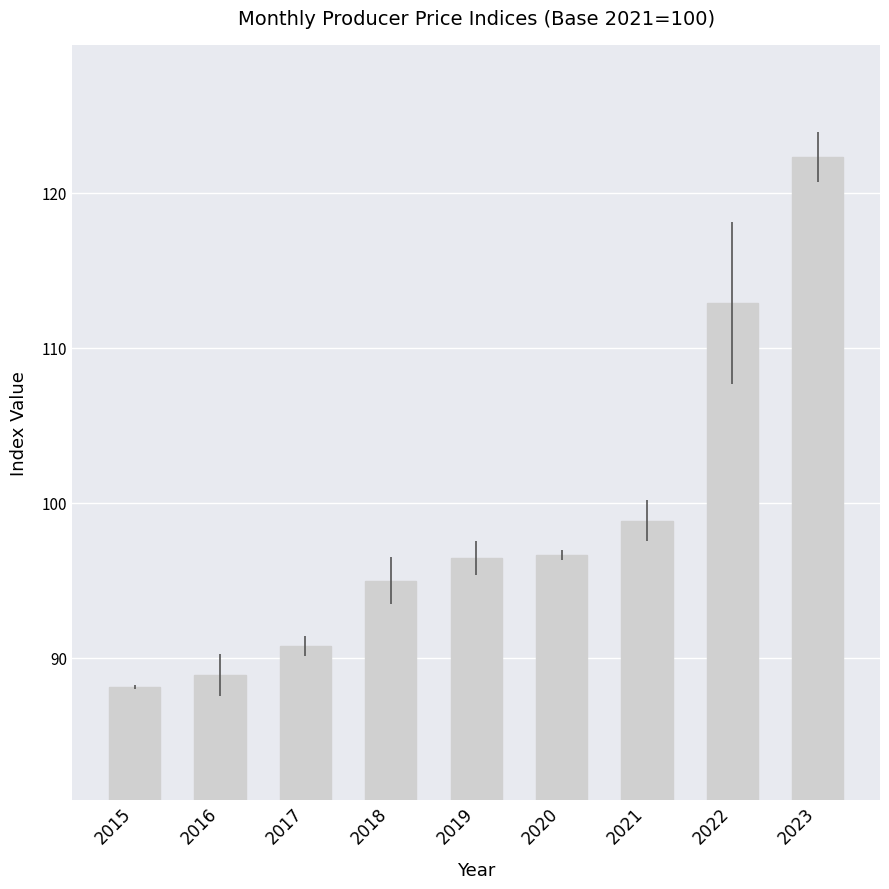

What is the change in value from 2020 to 2022?

+16.3